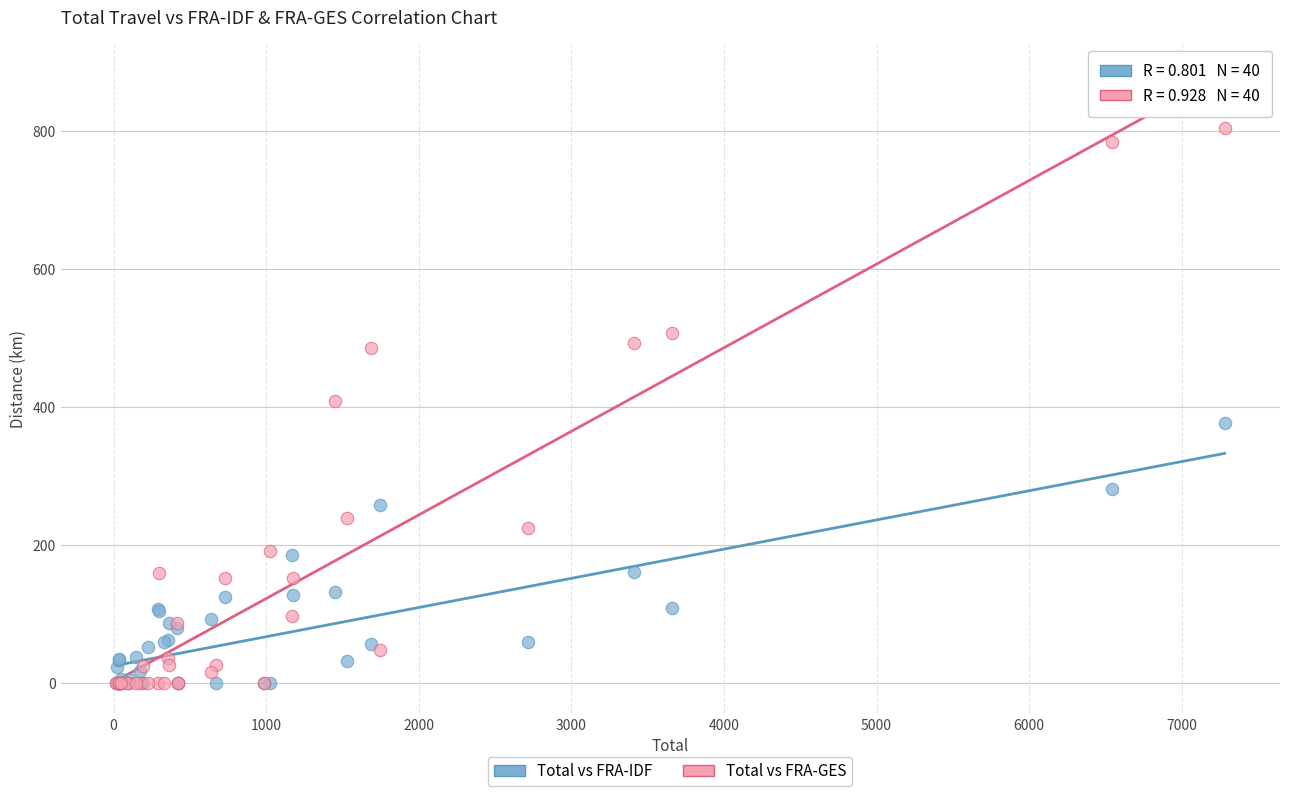

What are all the series names shown in the legend?

Total vs FRA-IDF, Total vs FRA-GES